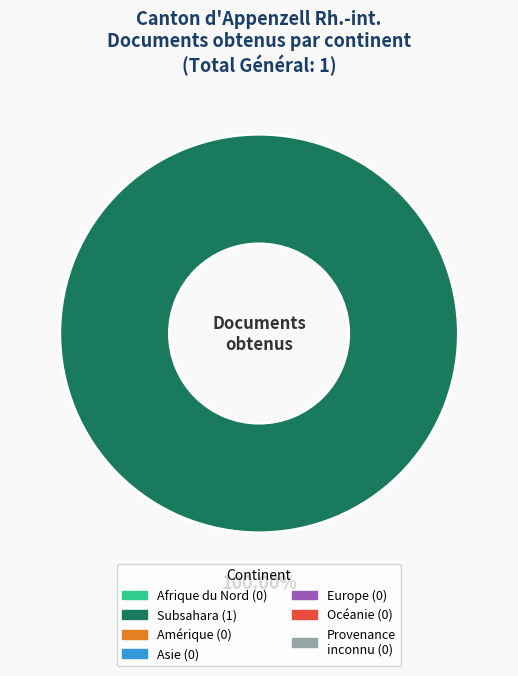

Count the number of slices in the pie.

1